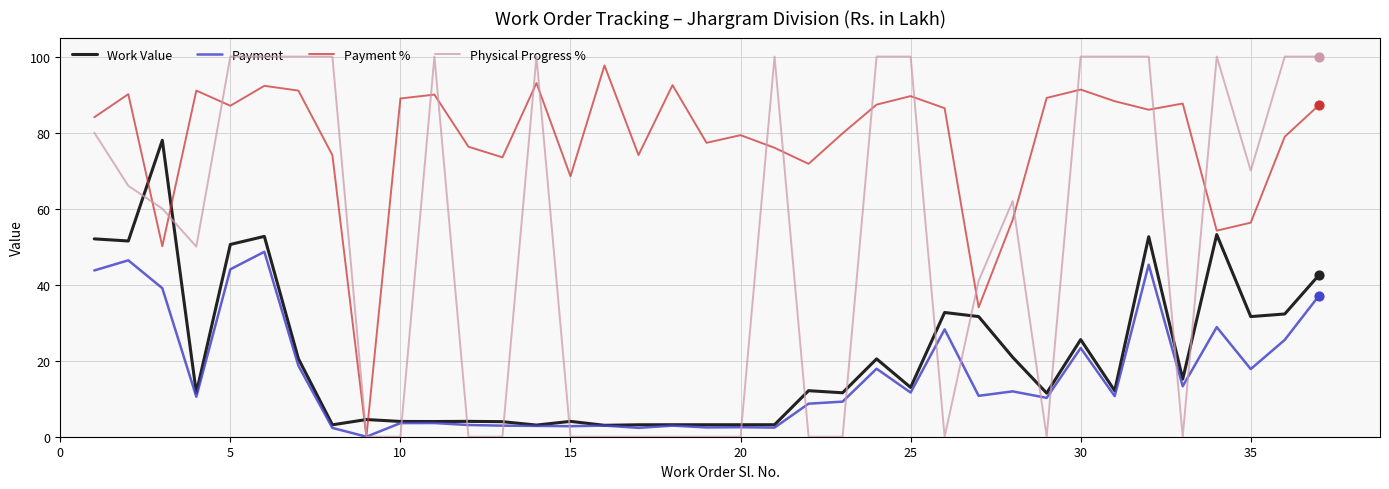

What are all the series names shown in the legend?

Work Value, Payment, Payment %, Physical Progress %